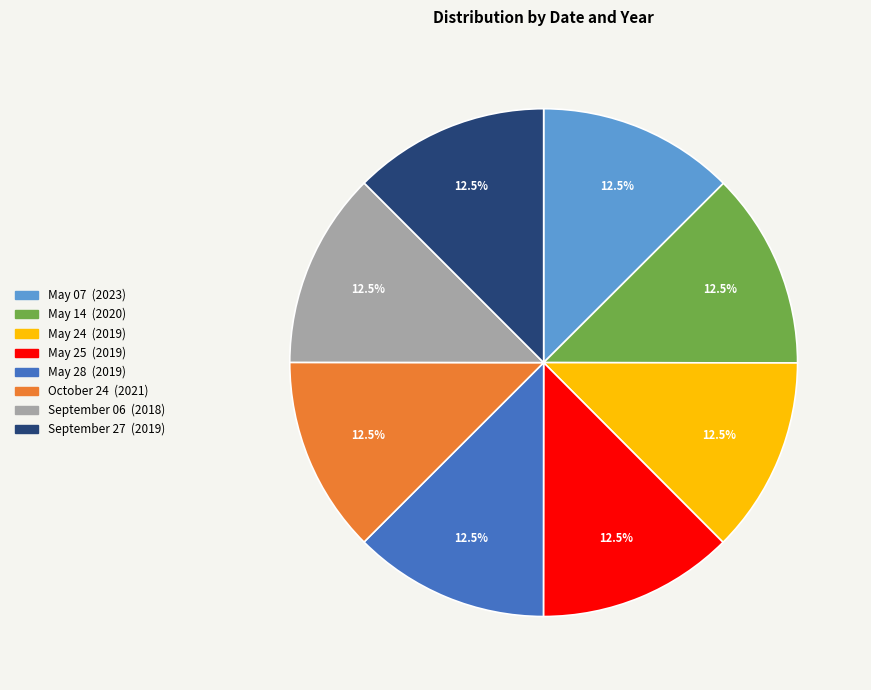

What is the ratio of the value at May 07 to the value at May 28?

1.0